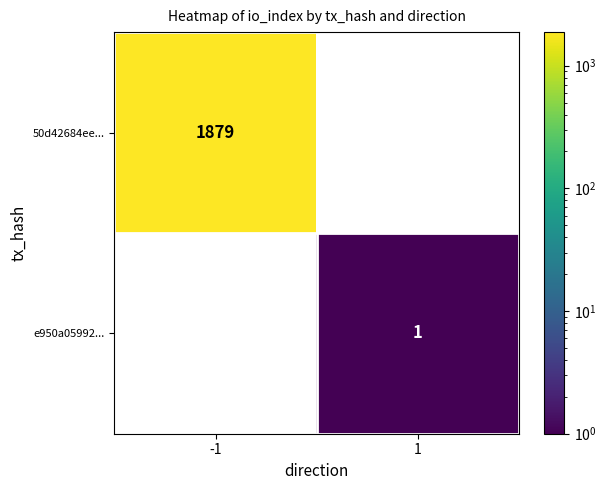

Is it true that 50d42684ee... equals 1879 at -1?

True